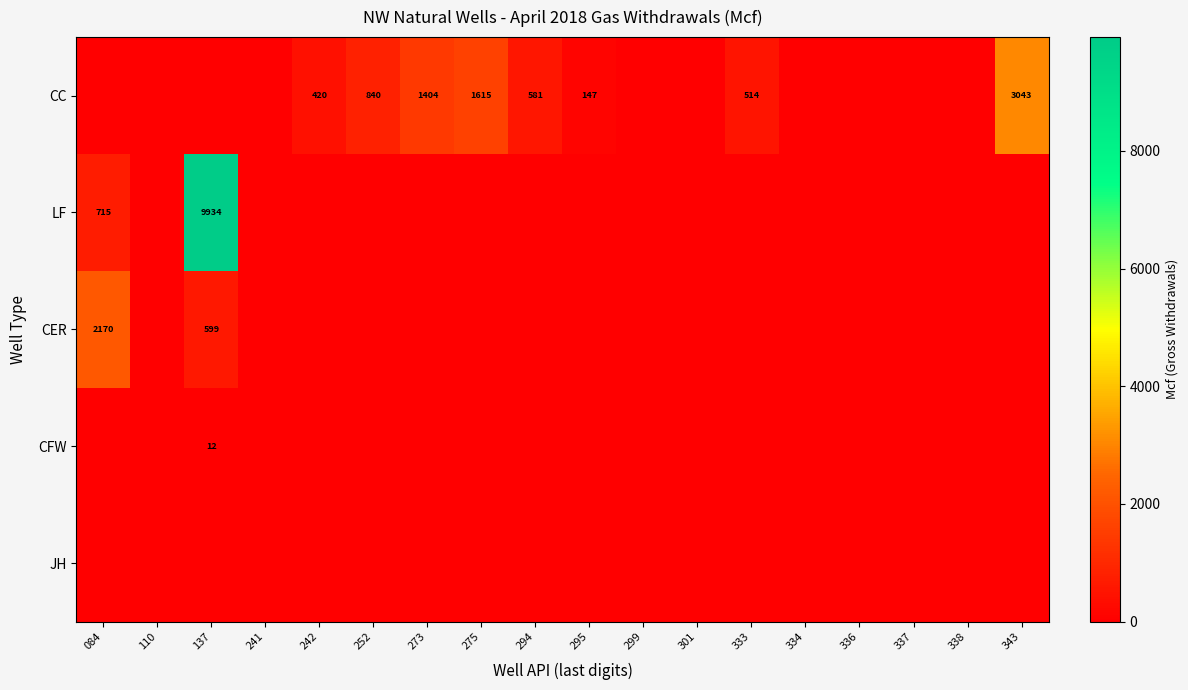

Between 333 and 295, which is larger?

333